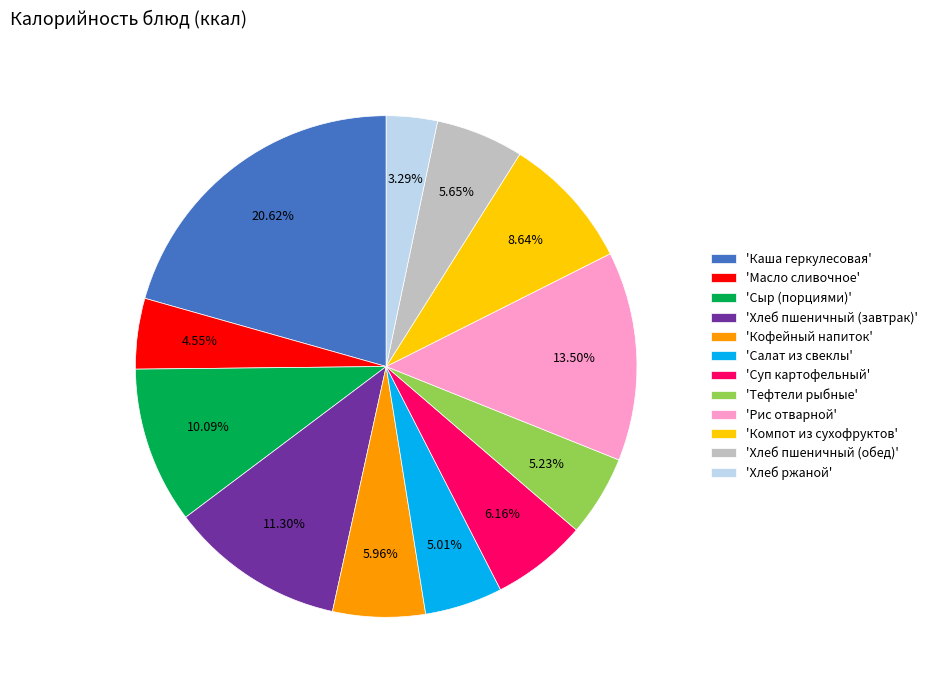

Which category has the smallest portion of the pie?

'Хлеб ржаной'